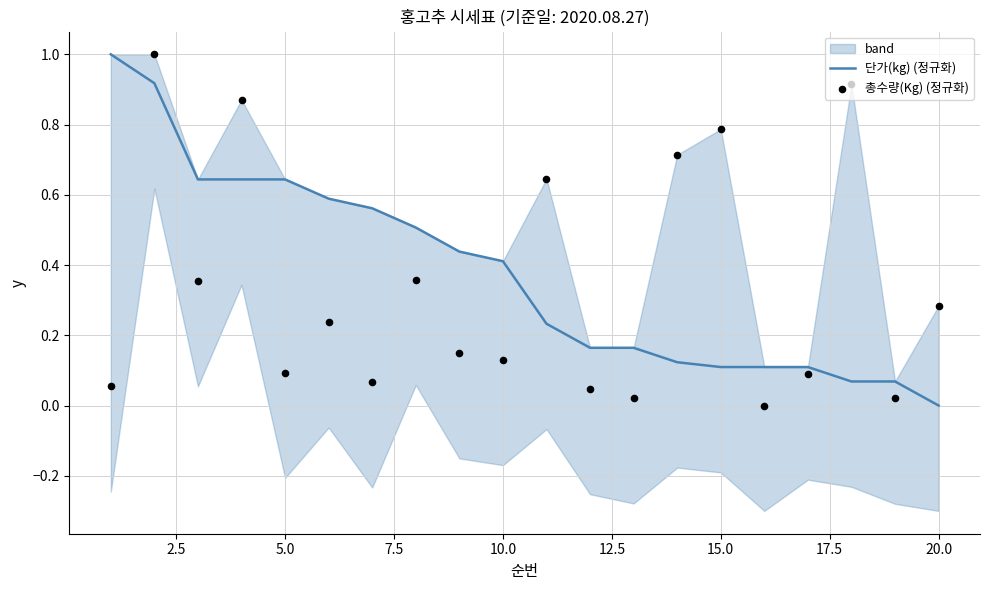

At how many categories does at least one series exceed 0?

20